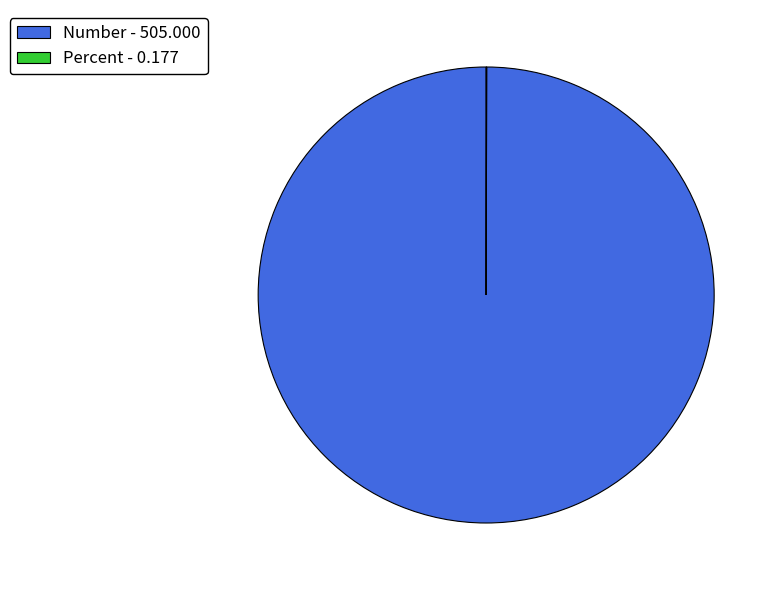

True or false: Number - 505.000 accounts for 100% of the total.

True